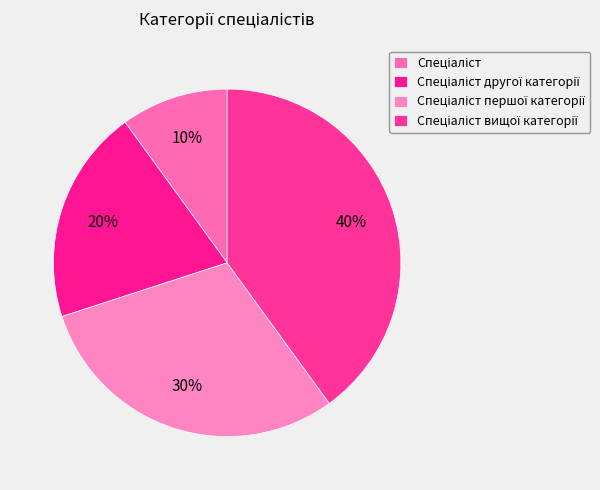

Count the number of slices in the pie.

4